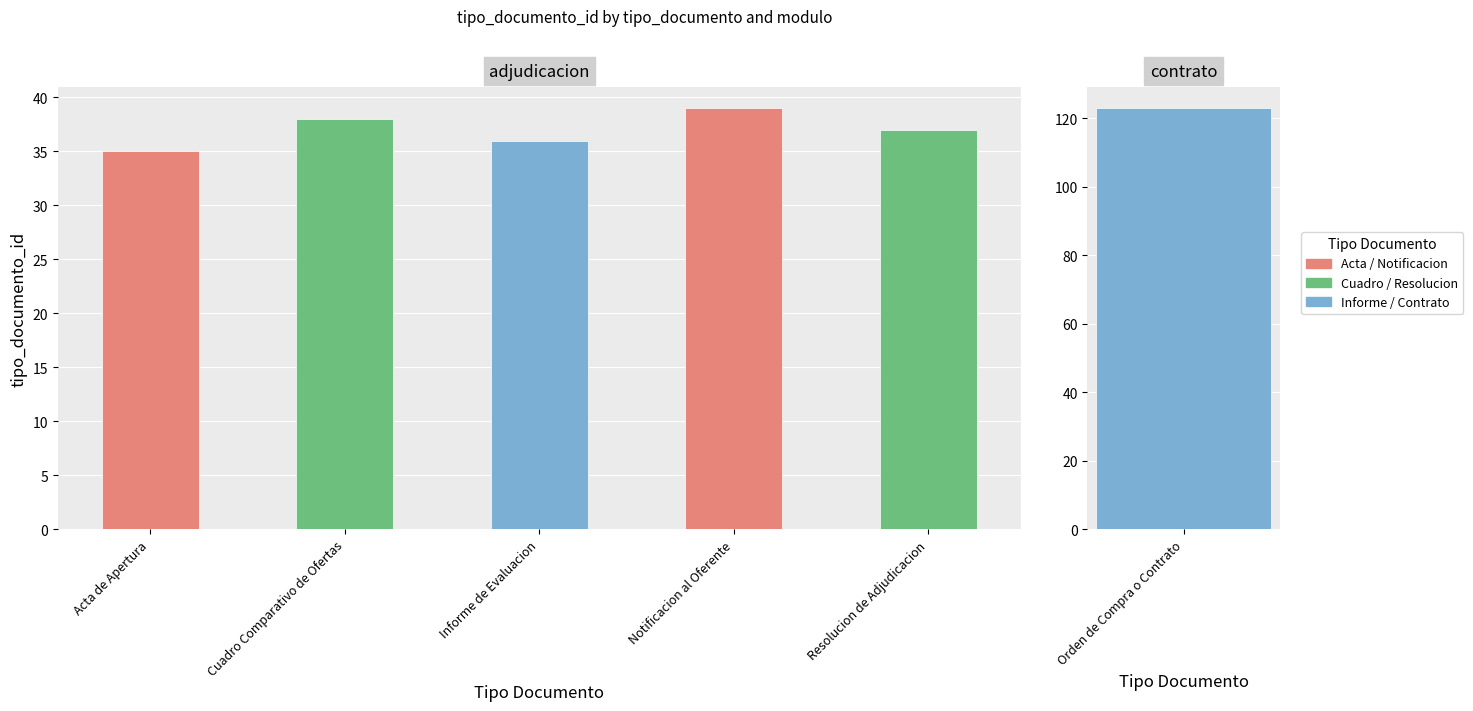

True or false: the data shows 36 at 2.

True